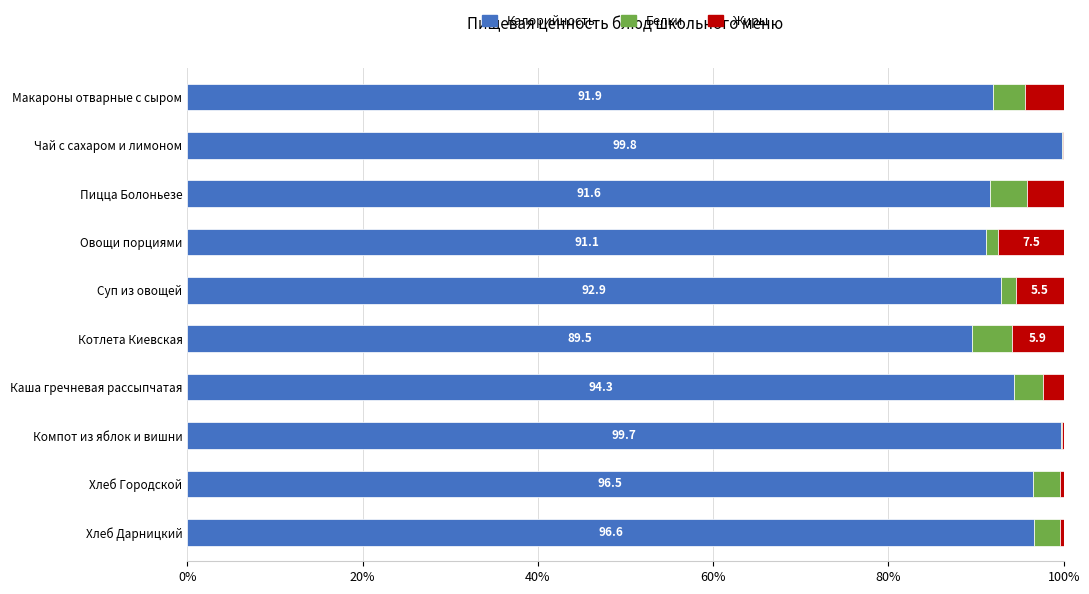

What is the total value across all series at Макароны отварные с сыром?

100.0